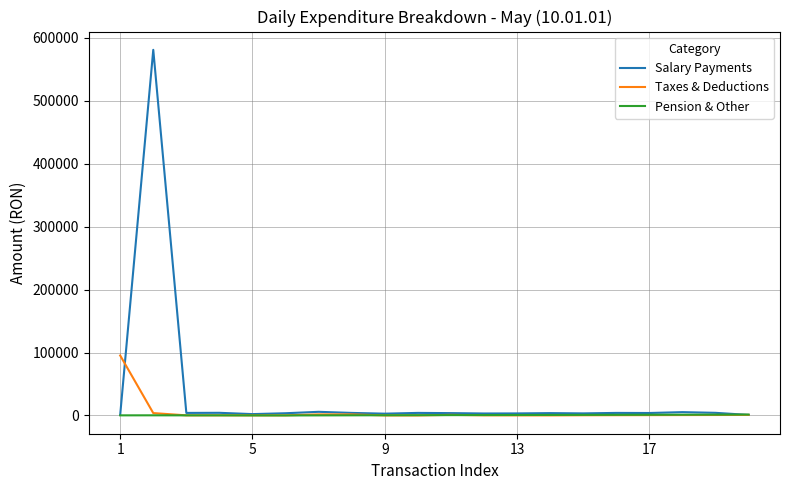

List the series in order of their peak value, highest first.

Salary Payments, Taxes & Deductions, Pension & Other